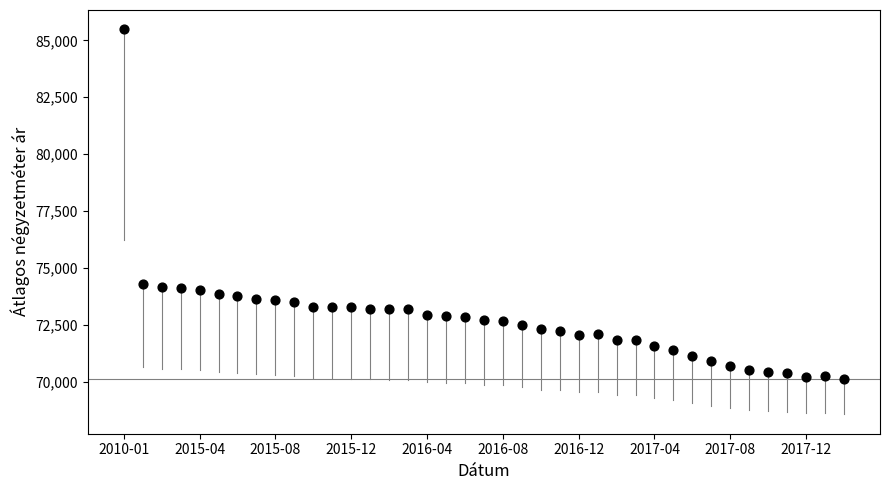

Count the number of points in this scatter plot.

39